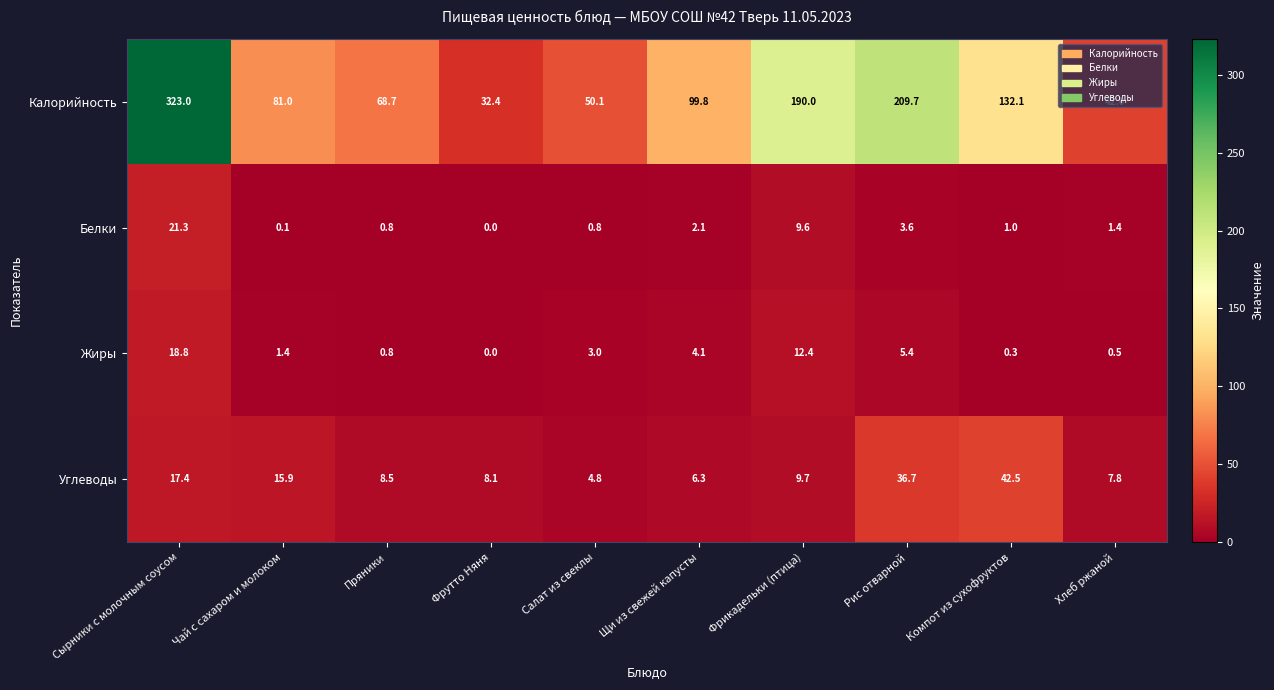

What is the sum of the Углеводы values at Фрутто Няня and Пряники?

16.6